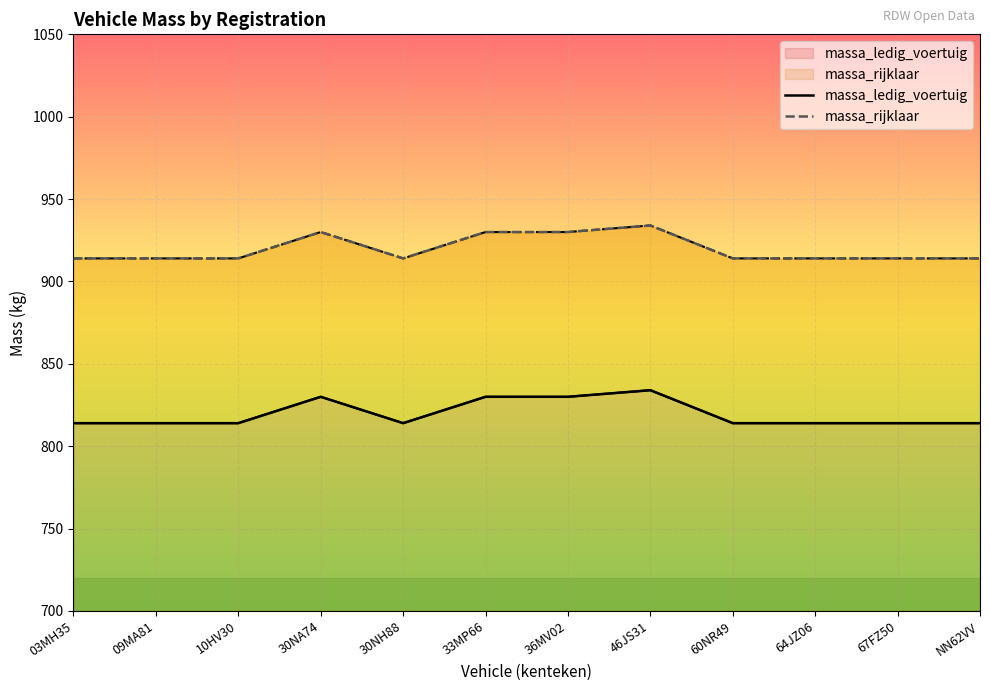

What are all the series names shown in the legend?

massa_ledig_voertuig, massa_rijklaar